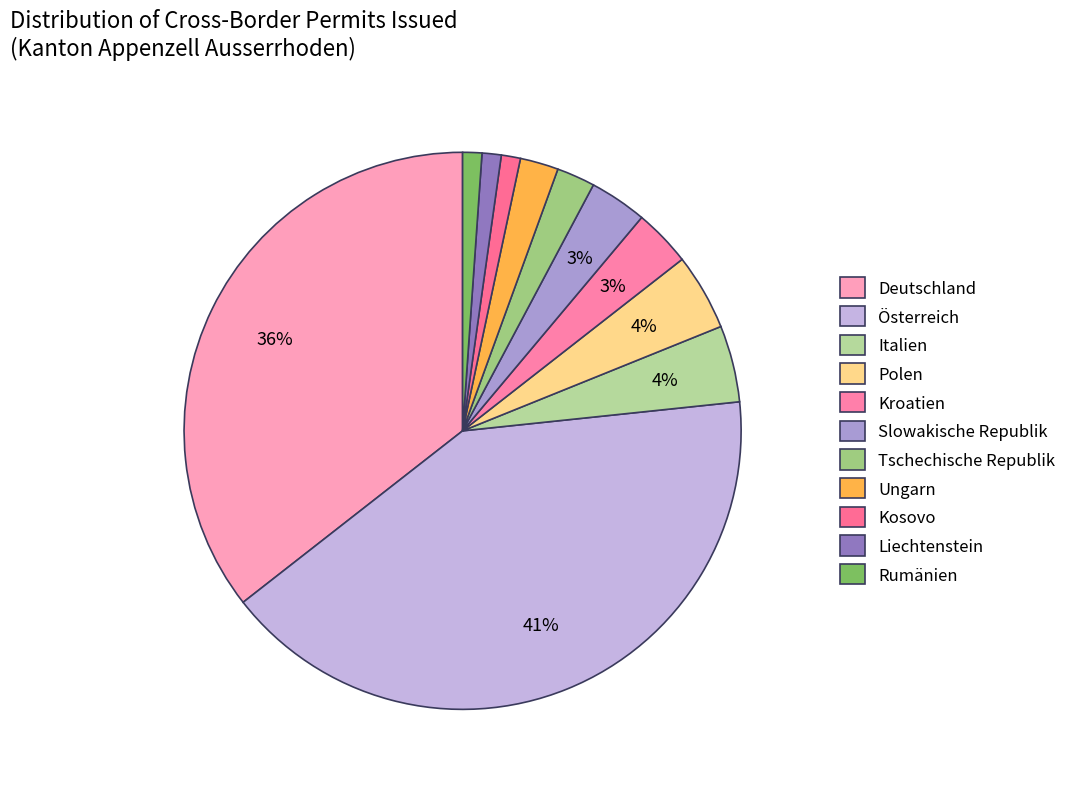

How many slices are in this pie chart?

11